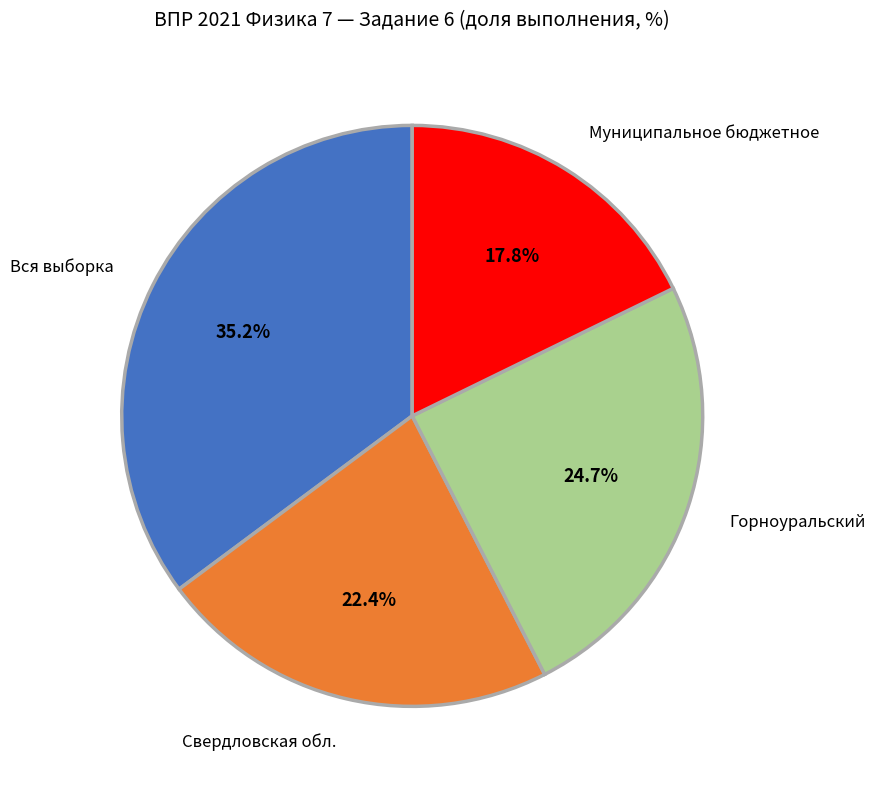

The Муниципальное бюджетное slice represents 18% of the pie. True or false?

True